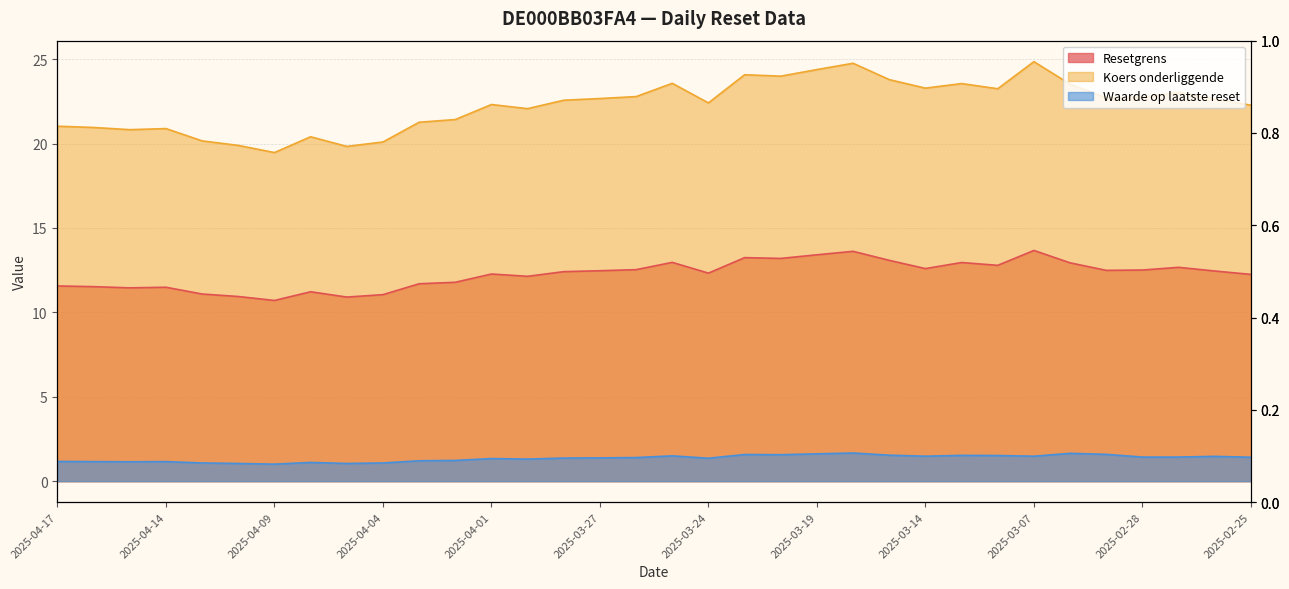

What is the value of the Koers onderliggende point at the 21st from the left?

24.0